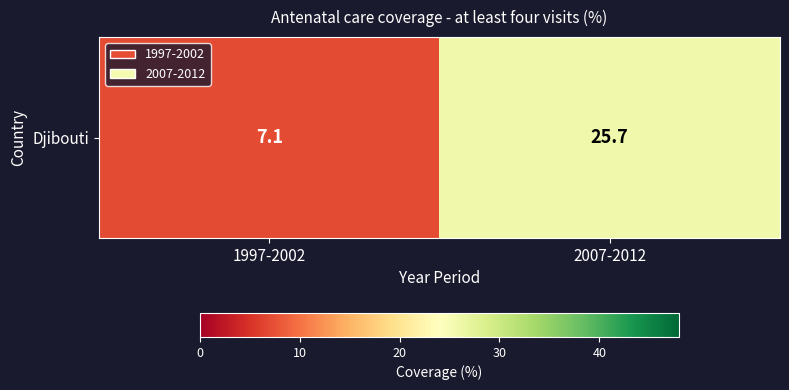

What is the difference between the values at 2007-2012 and 1997-2002?

18.6